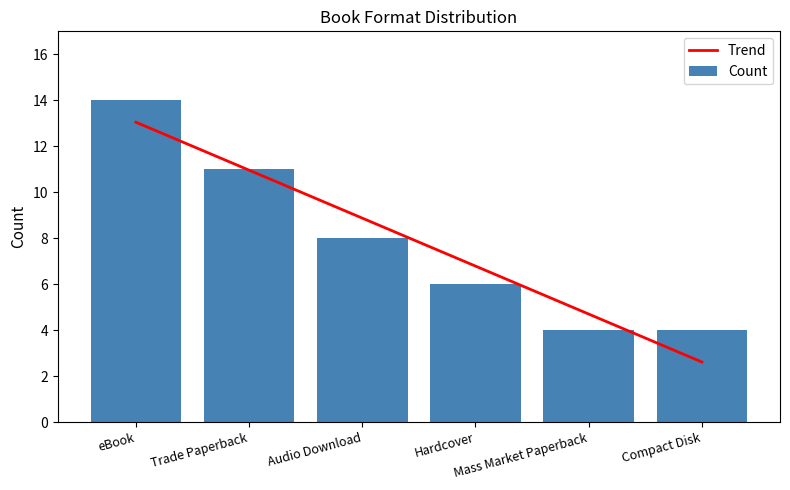

Reading left to right, transcribe all the data shown in this chart.

14	11	8	6	4	4